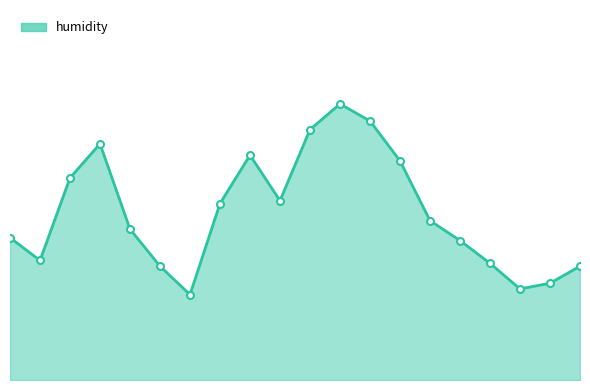

Is this an area chart (filled region under the line)?

Yes